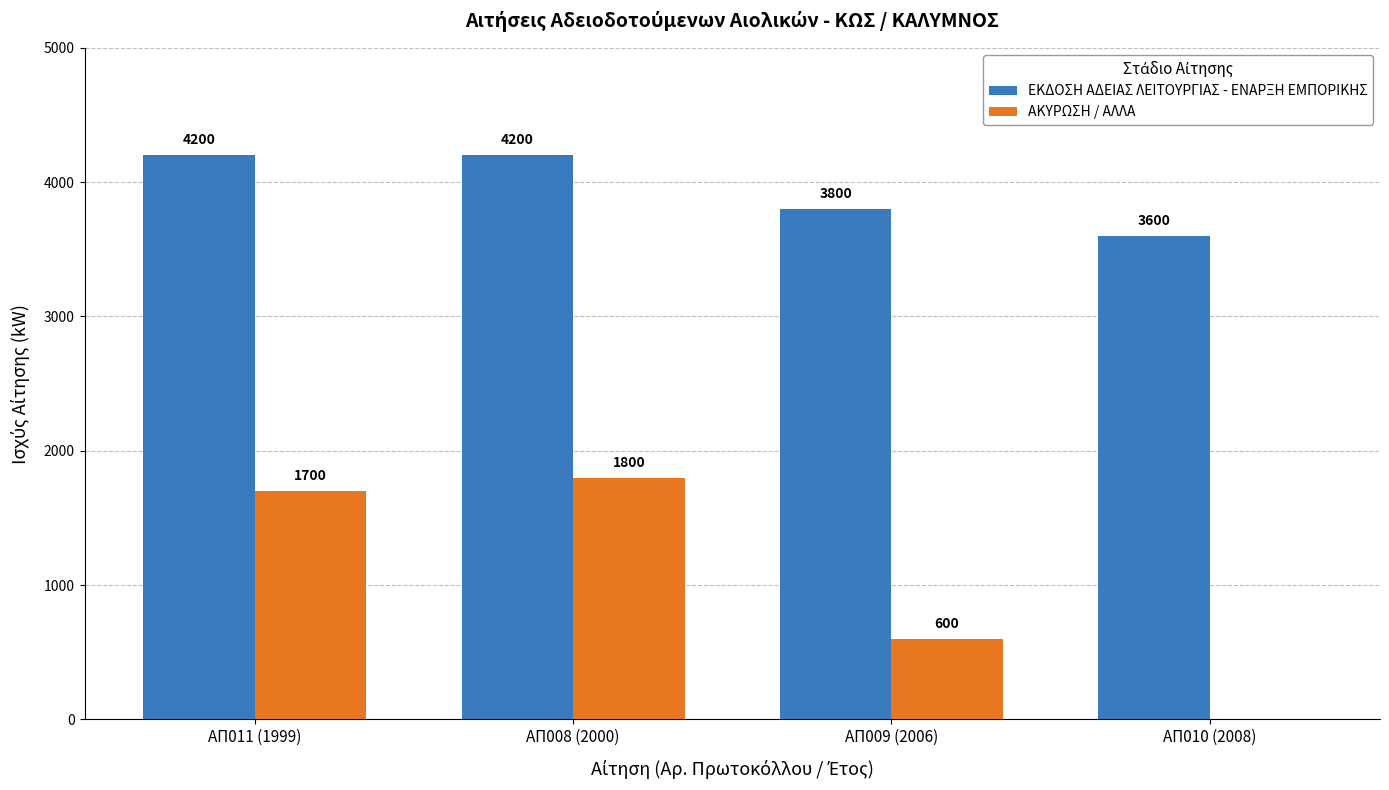

Between ΑΠ008 (2000) and ΑΠ009 (2006), which series saw the biggest shift?

ΑΚΥΡΩΣΗ / ΑΛΛΑ